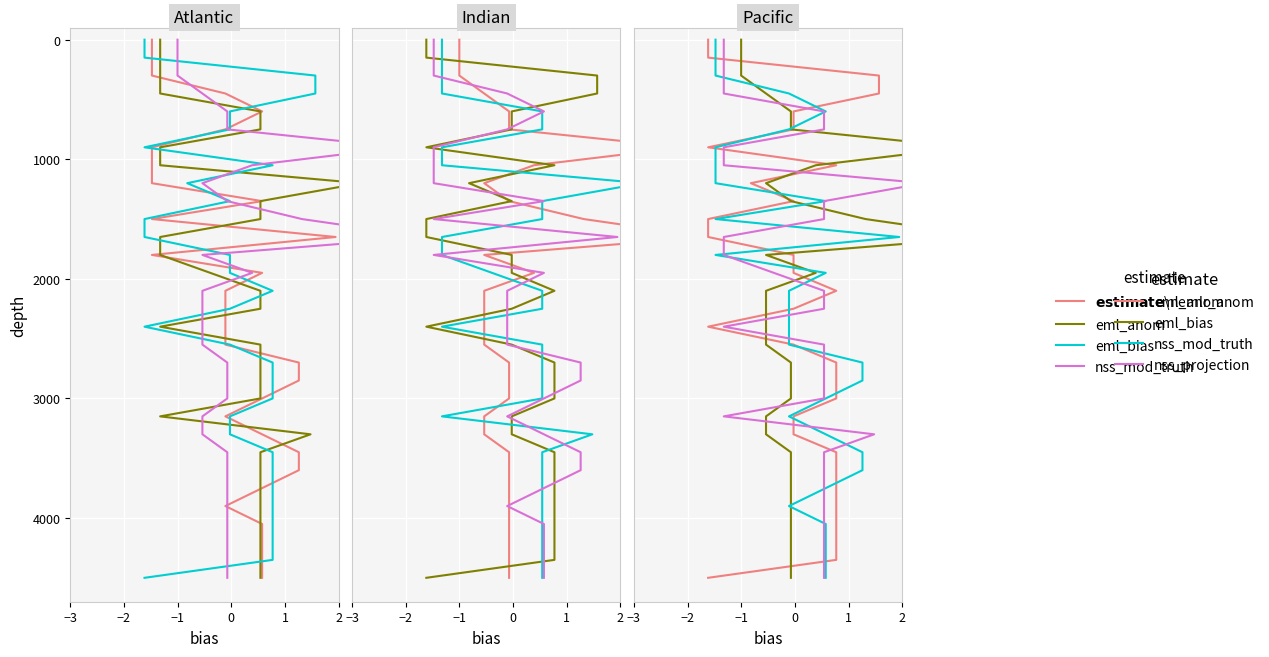

What is the maximum value for nss_mod_truth?

4500